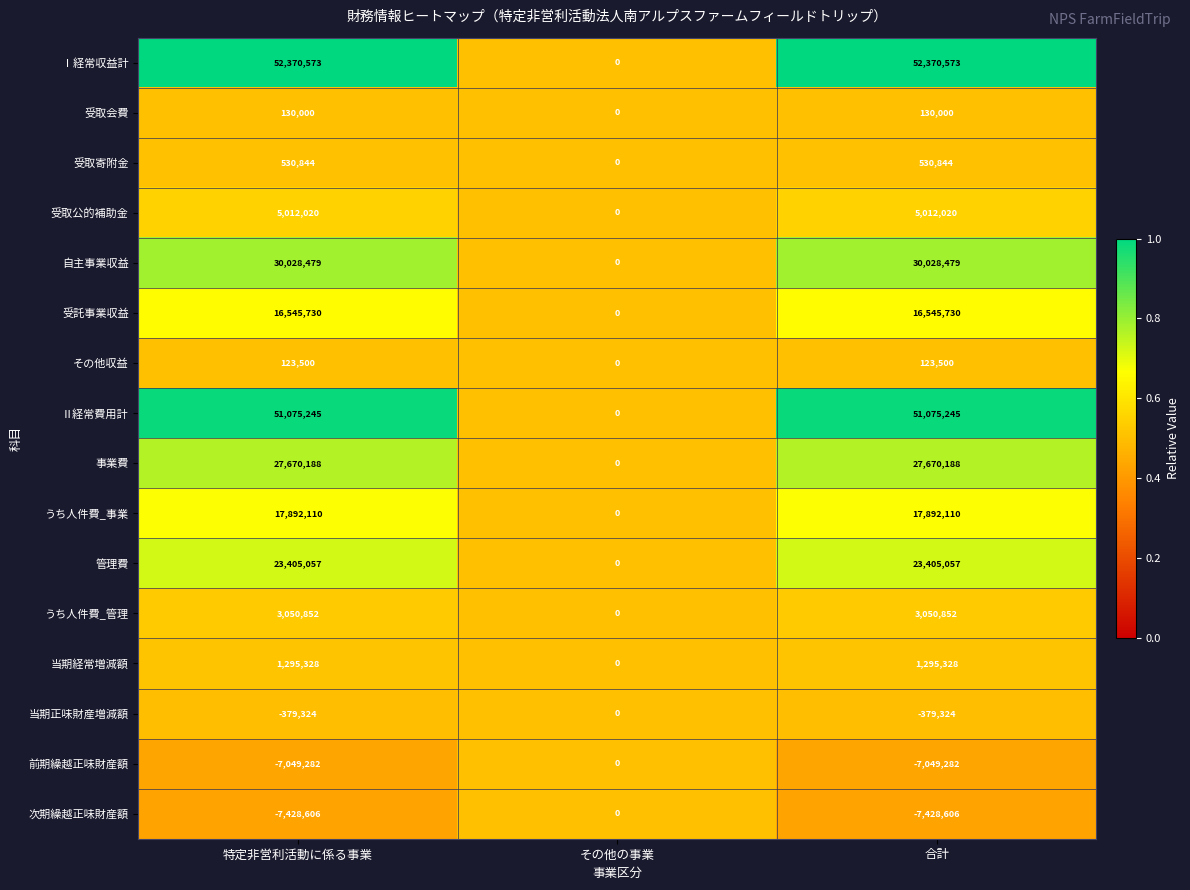

The 管理費 series shows 23405057 at 特定非営利活動に係る事業. True or false?

True